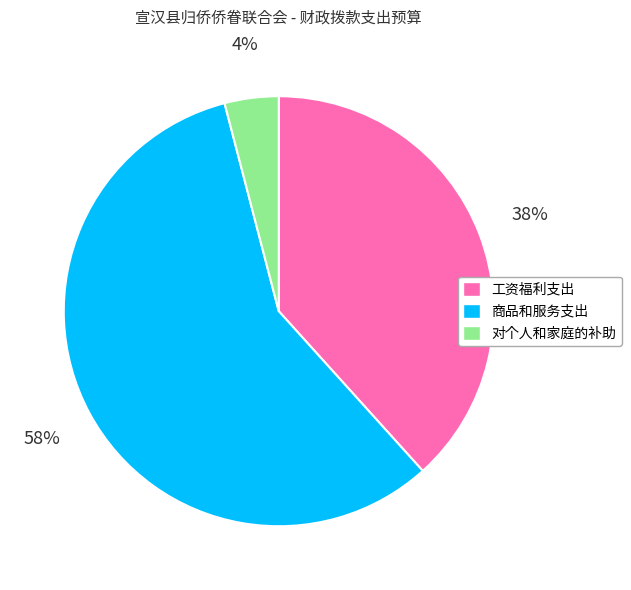

To the nearest percent, what is the average slice percentage?

33%